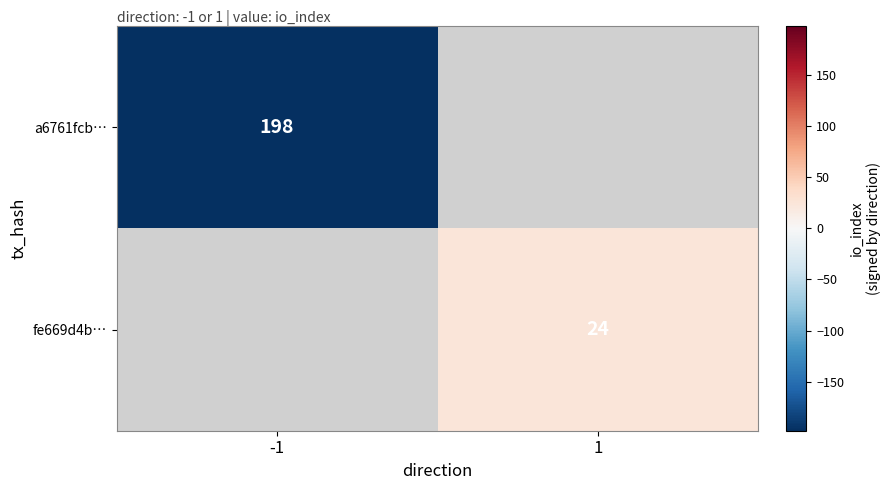

True or false: a6761fcb… has a value of 109 at -1.

False